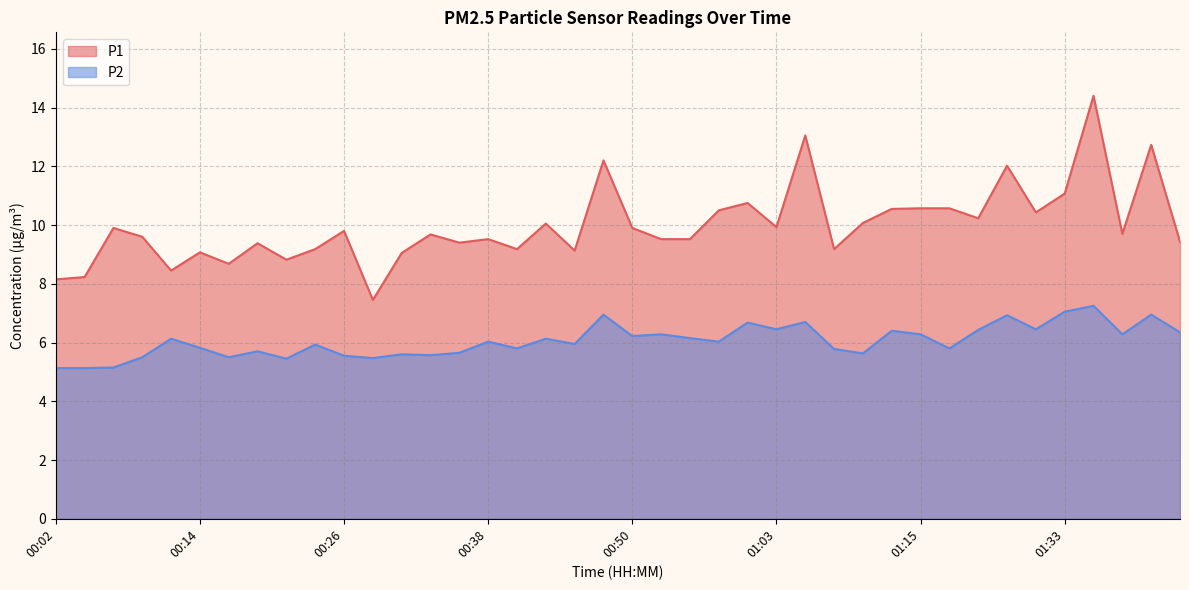

Reading right to left, transcribe all the data shown in this chart.

P1: 01:43=9.4	01:41=12.7	01:38=9.7	01:36=14.4	01:33=11.1	01:31=10.4	01:28=12.0	01:20=10.2	01:18=10.6	01:15=10.6	01:13=10.6	01:10=10.1	01:08=9.2	01:05=13.1	01:03=9.9	01:00=10.8	00:58=10.5	00:55=9.5	00:53=9.5	00:50=9.9	00:48=12.2	00:46=9.1	00:43=10.1	00:41=9.2	00:38=9.5	00:36=9.4	00:33=9.7	00:31=9.1	00:29=7.5	00:26=9.8	00:24=9.2	00:21=8.8	00:19=9.4	00:16=8.7	00:14=9.1	00:11=8.4	00:09=9.6	00:07=9.9	00:04=8.2	00:02=8.2
P2: 01:43=6.3	01:41=7.0	01:38=6.3	01:36=7.2	01:33=7.0	01:31=6.5	01:28=6.9	01:20=6.4	01:18=5.8	01:15=6.3	01:13=6.4	01:10=5.6	01:08=5.8	01:05=6.7	01:03=6.5	01:00=6.7	00:58=6.0	00:55=6.2	00:53=6.3	00:50=6.2	00:48=7.0	00:46=6.0	00:43=6.1	00:41=5.8	00:38=6.0	00:36=5.7	00:33=5.6	00:31=5.6	00:29=5.5	00:26=5.5	00:24=5.9	00:21=5.5	00:19=5.7	00:16=5.5	00:14=5.8	00:11=6.1	00:09=5.5	00:07=5.2	00:04=5.1	00:02=5.1